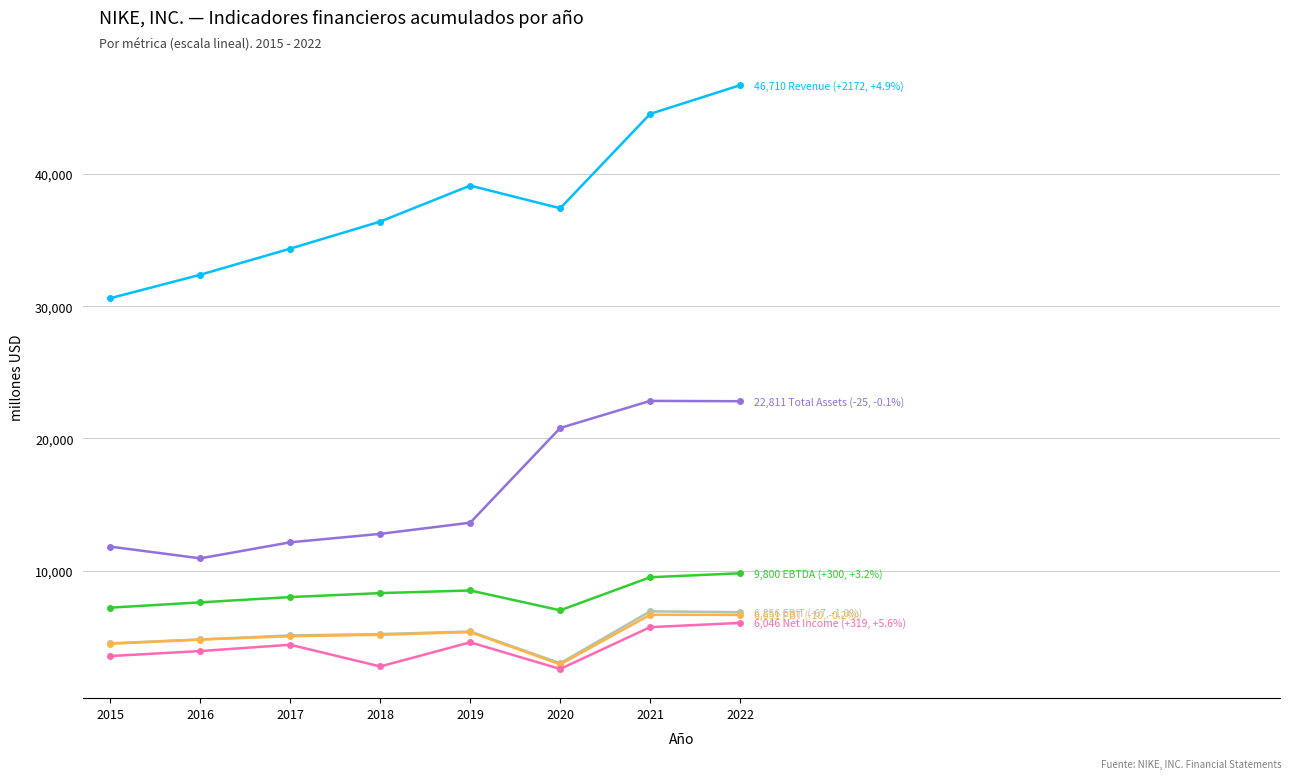

At which category does the chart reach its peak across all series?

2022